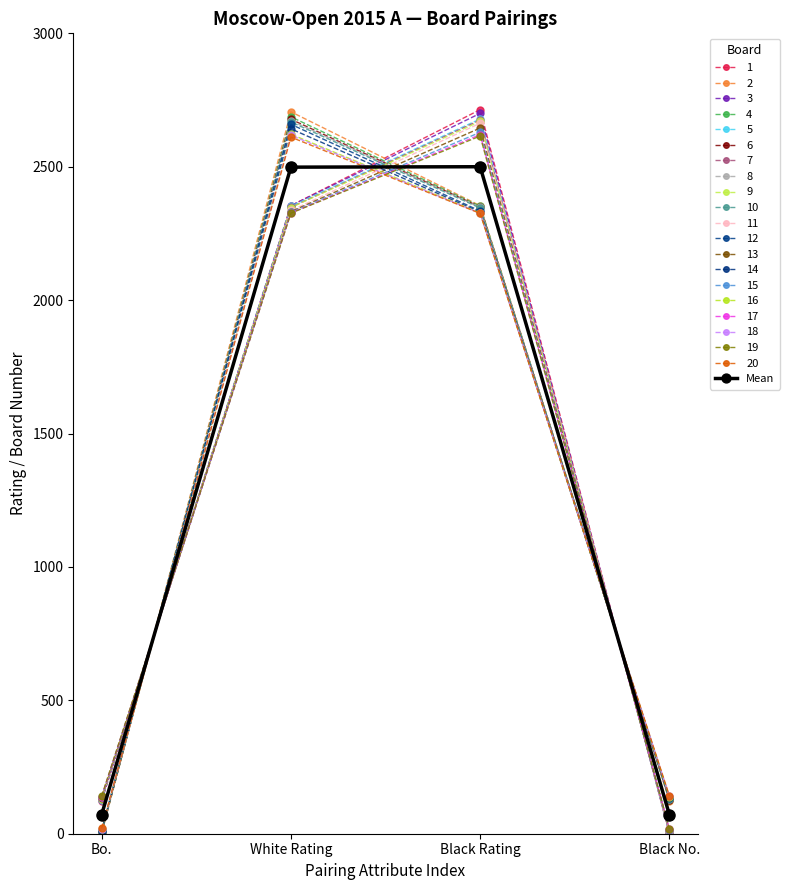

Reading left to right, list all the values displayed in this chart.

Bo.=71.5	White Rating=2498.4	Black Rating=2500.0	Black No.=71.5